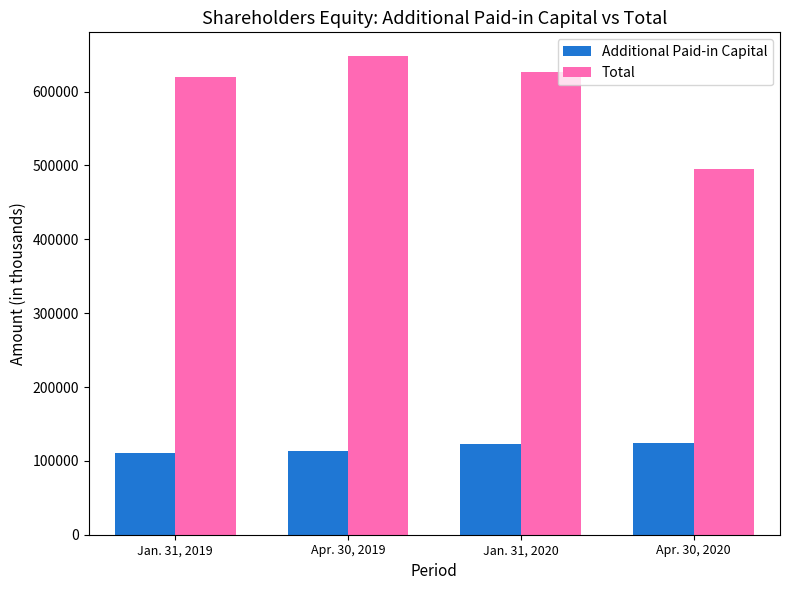

What is the difference between the maximum and minimum values in the Total series?

152010